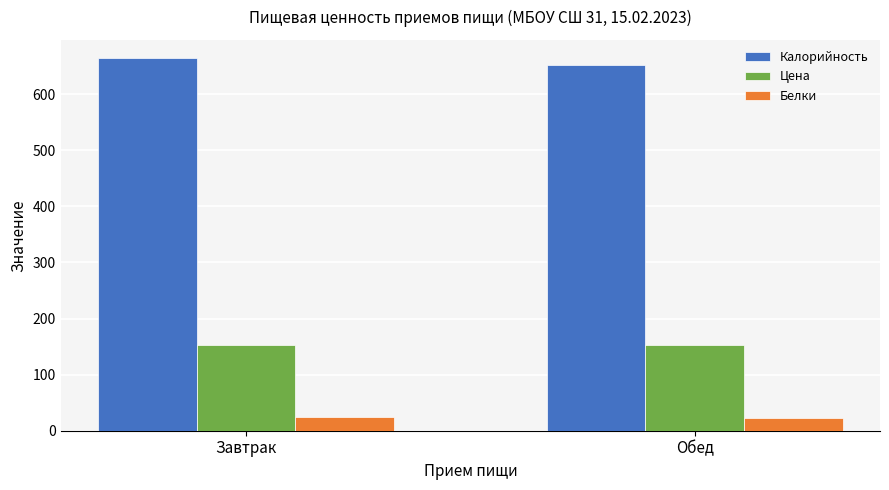

What is the sum of the Калорийность values at Обед and Завтрак?

1315.5